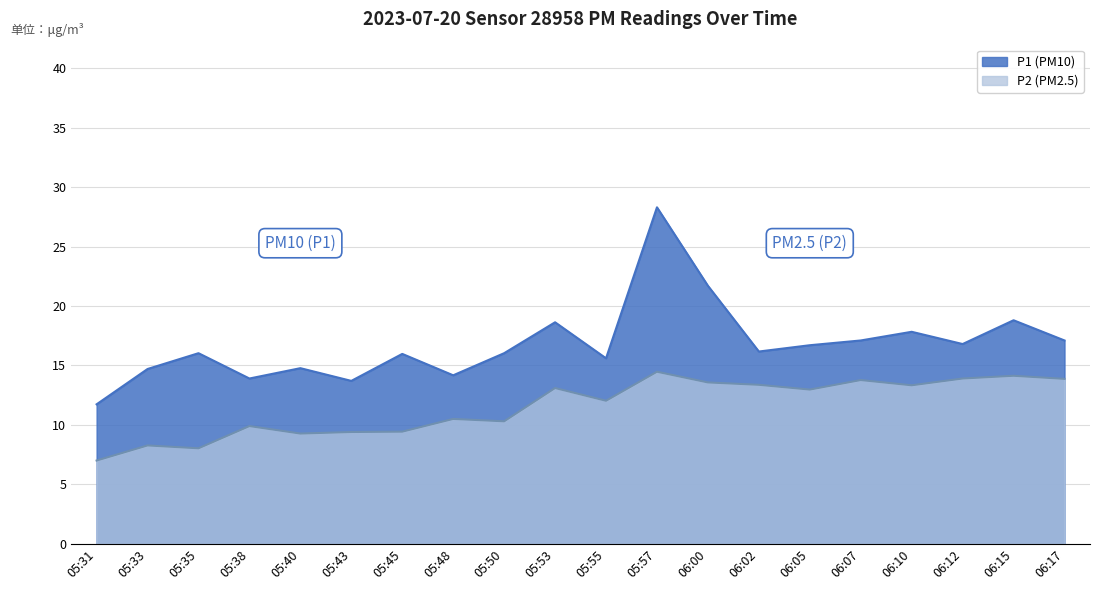

Which series changed the most between 05:31 and 05:57?

P1 (PM10)